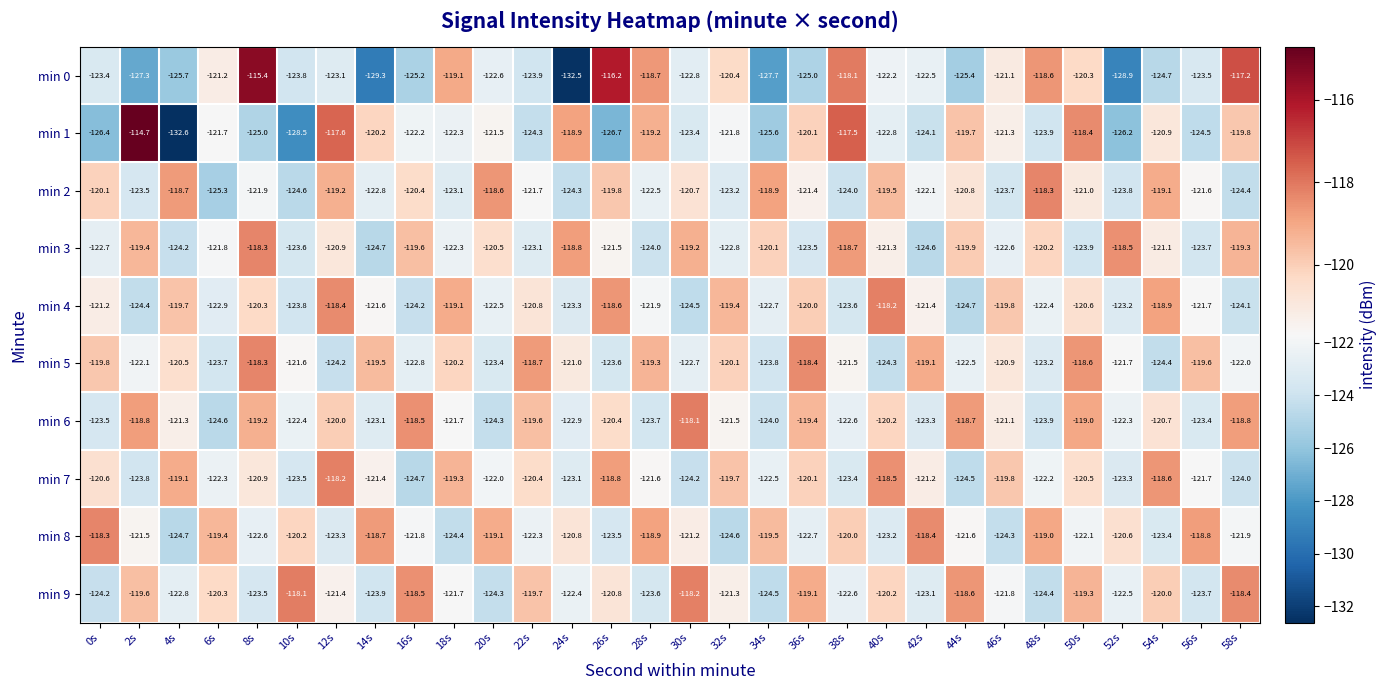

The min 5 series shows -213.9 at 52s. True or false?

False